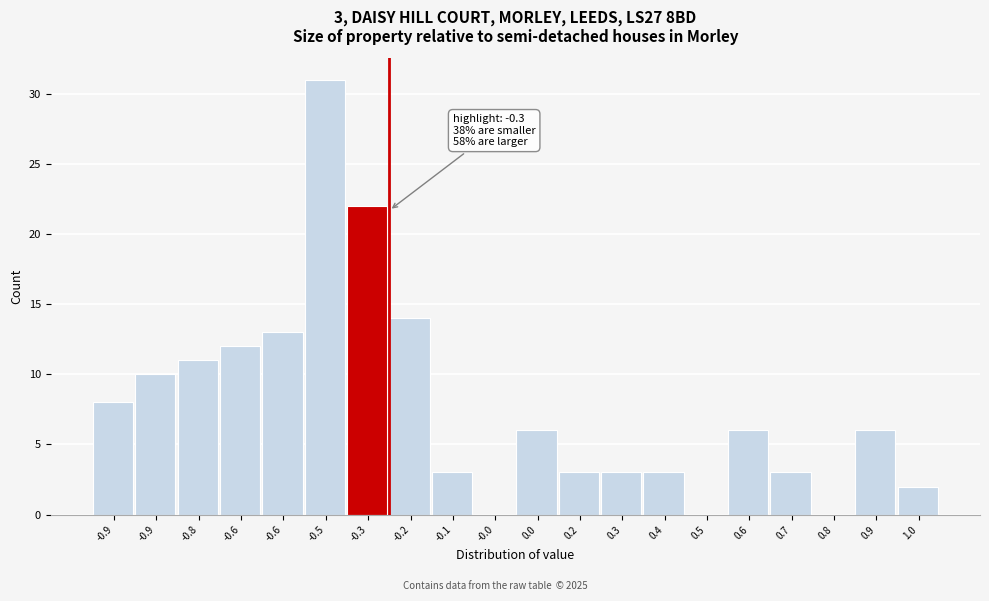

Are the bars horizontal?

No